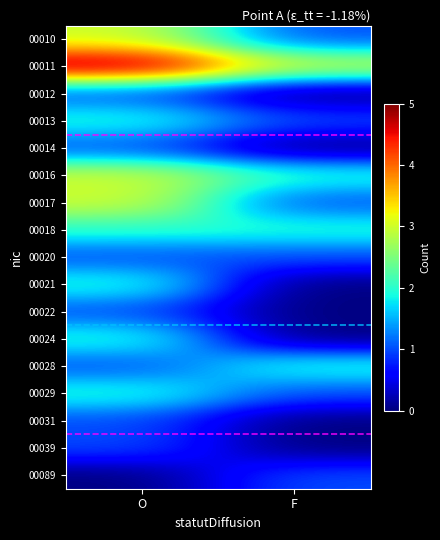

Rank the series by their maximum value, from lowest to highest.

00012, 00014, 00020, 00022, 00031, 00039, 00089, 00013, 00018, 00021, 00024, 00028, 00029, 00010, 00016, 00017, 00011